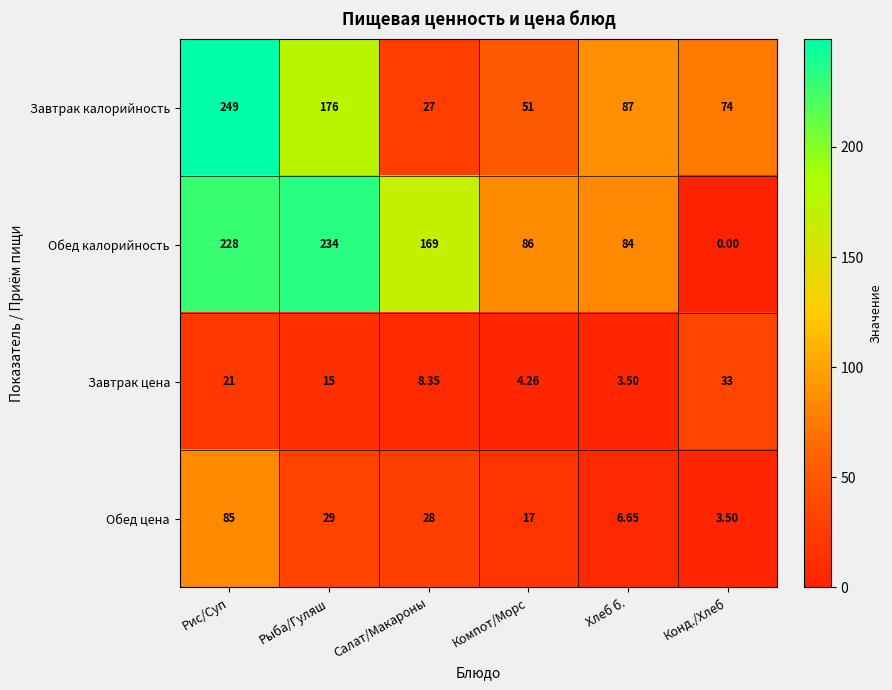

Rank the categories by Обед калорийность value from highest to lowest.

Рыба/Гуляш, Рис/Суп, Салат/Макароны, Компот/Морс, Хлеб б., Конд./Хлеб